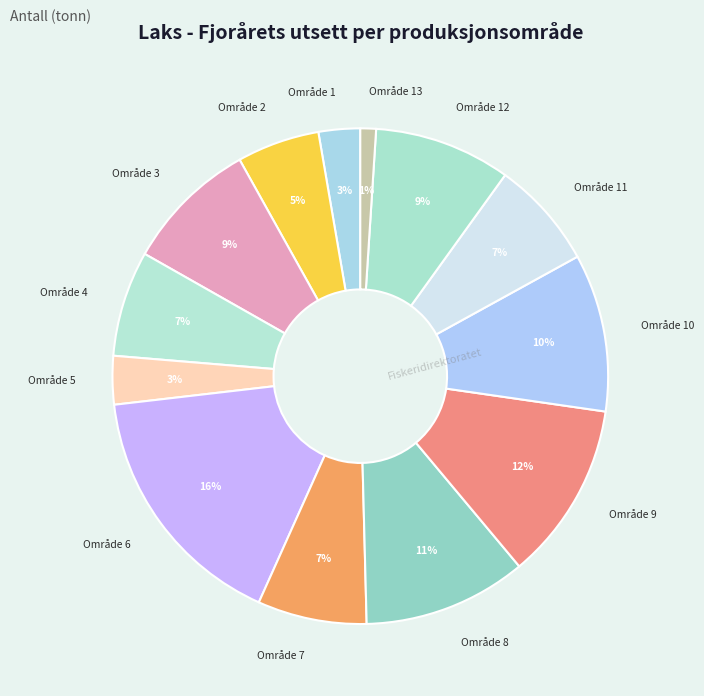

What percentage is the Område 6 slice, to the nearest percent?

16%